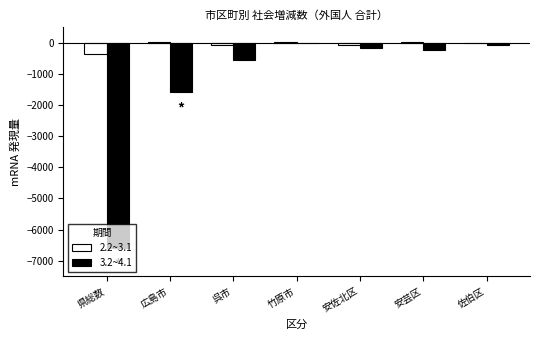

What is the difference between the 3.2~4.1 values at 安芸区 and 安佐北区?

64